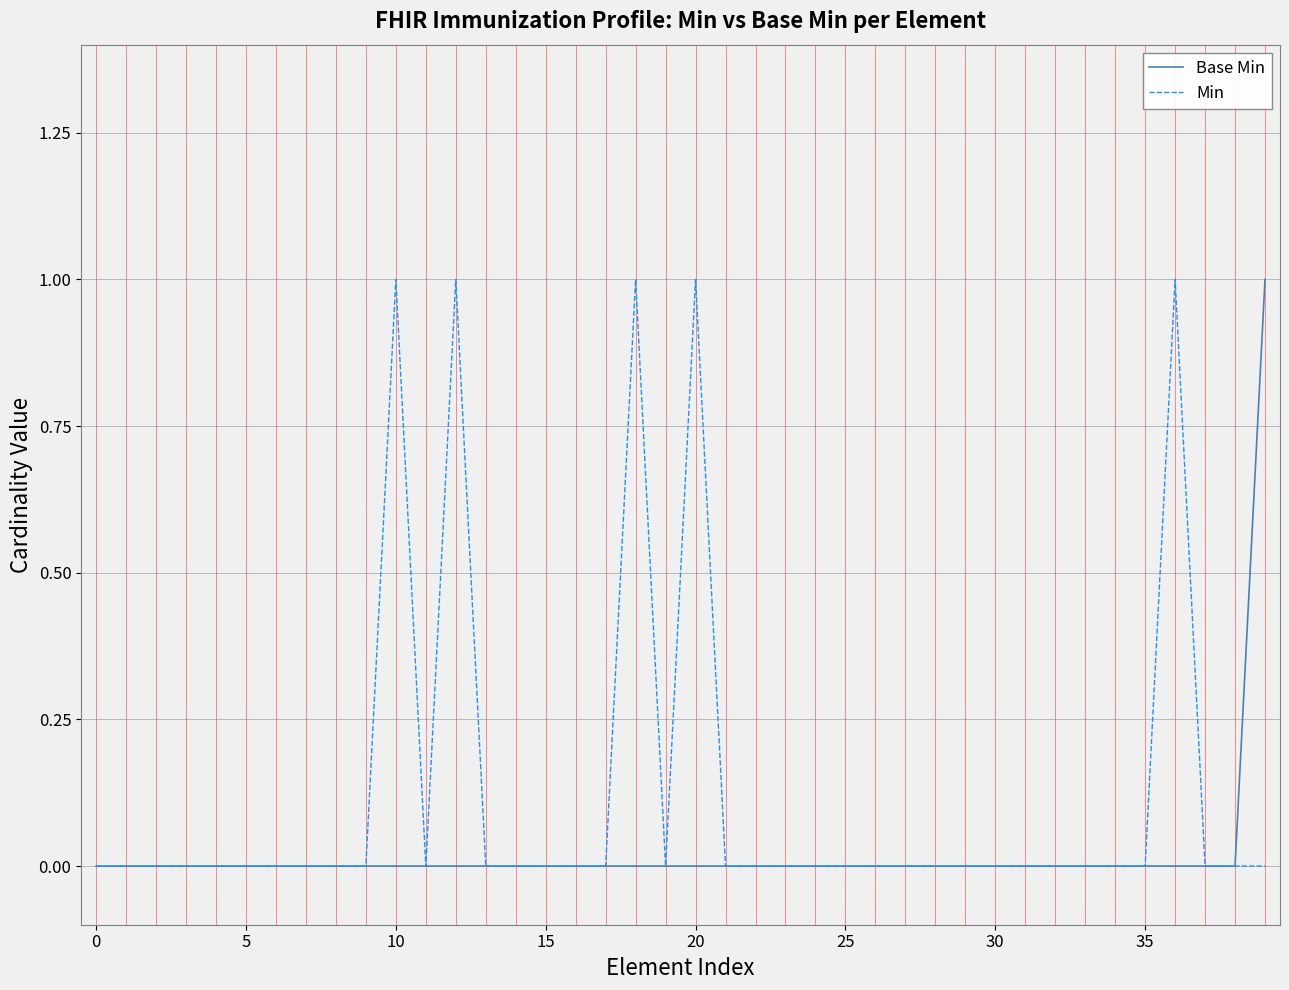

List the series in order of their overall mean, lowest first.

Base Min, Min